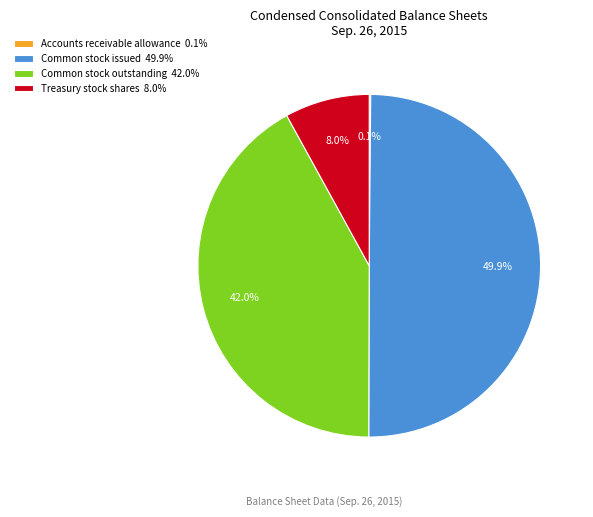

What percentage is NOT represented by Common stock outstanding 42.0%?

58.0%